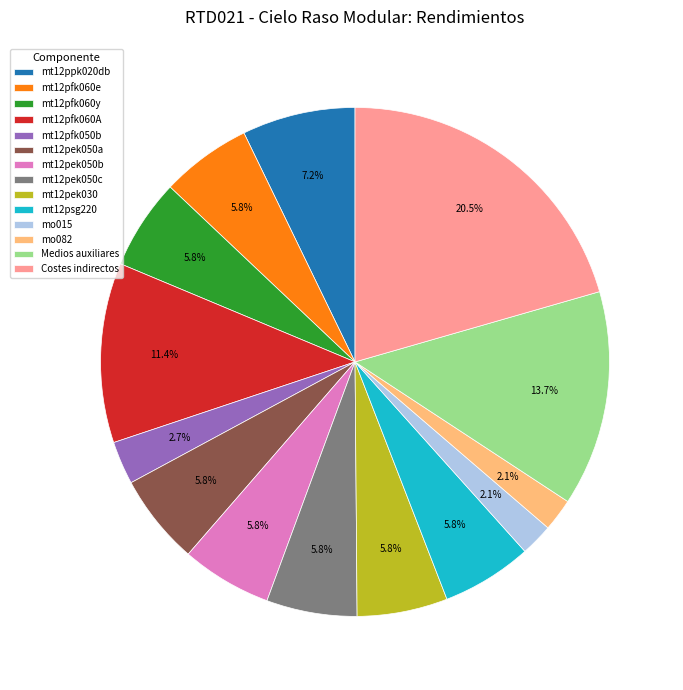

The mt12pek050c slice represents 20% of the pie. True or false?

False